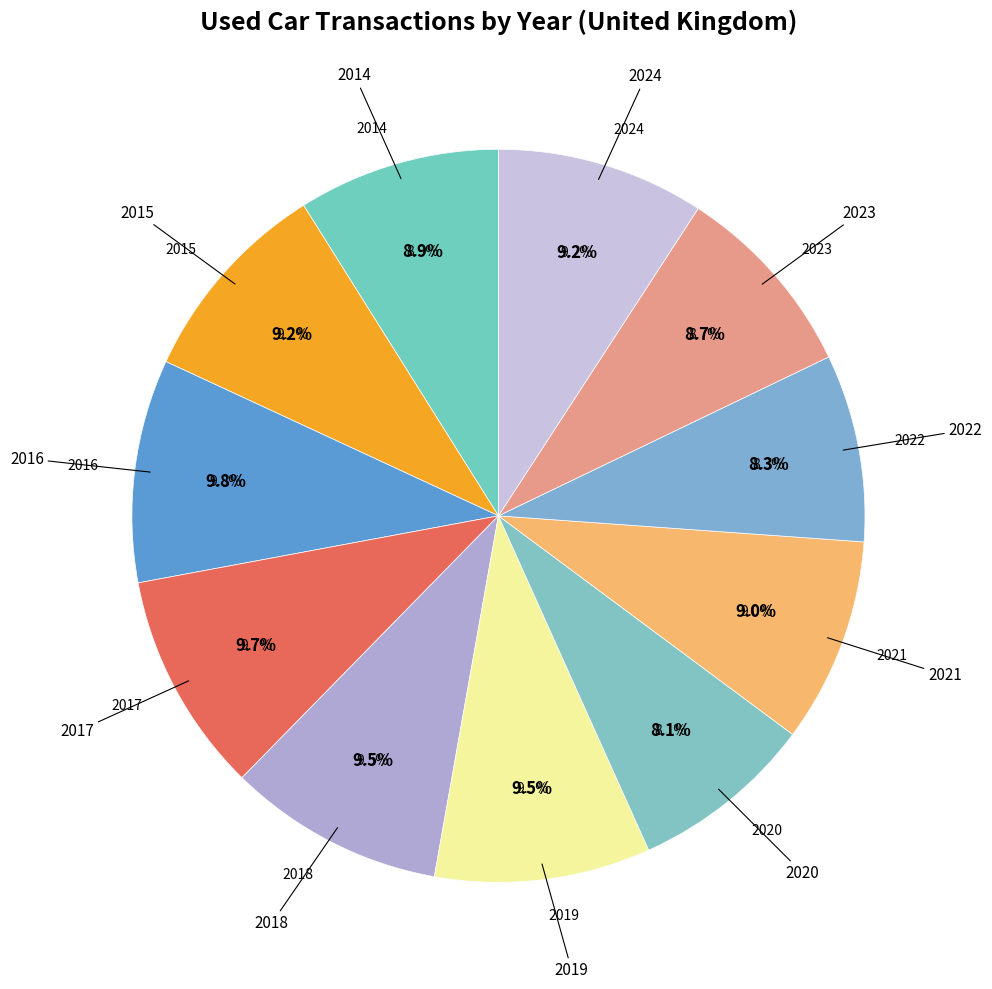

What is the ratio of the value at 2021 to the value at 2015?

1.0